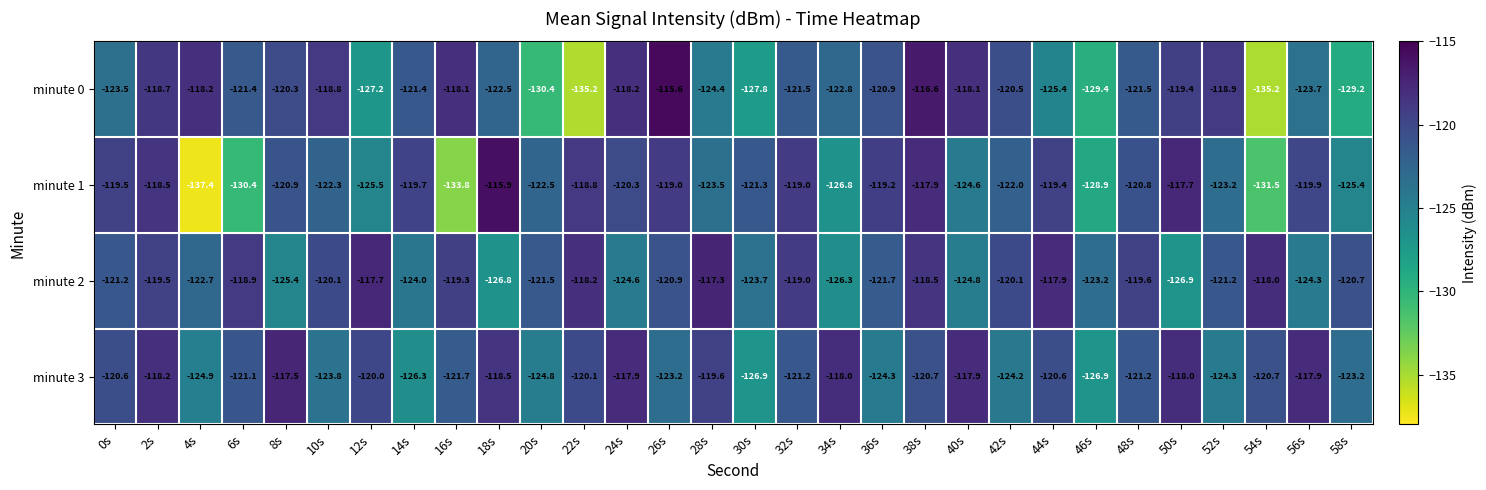

How many data points in minute 0 are above -121?

13